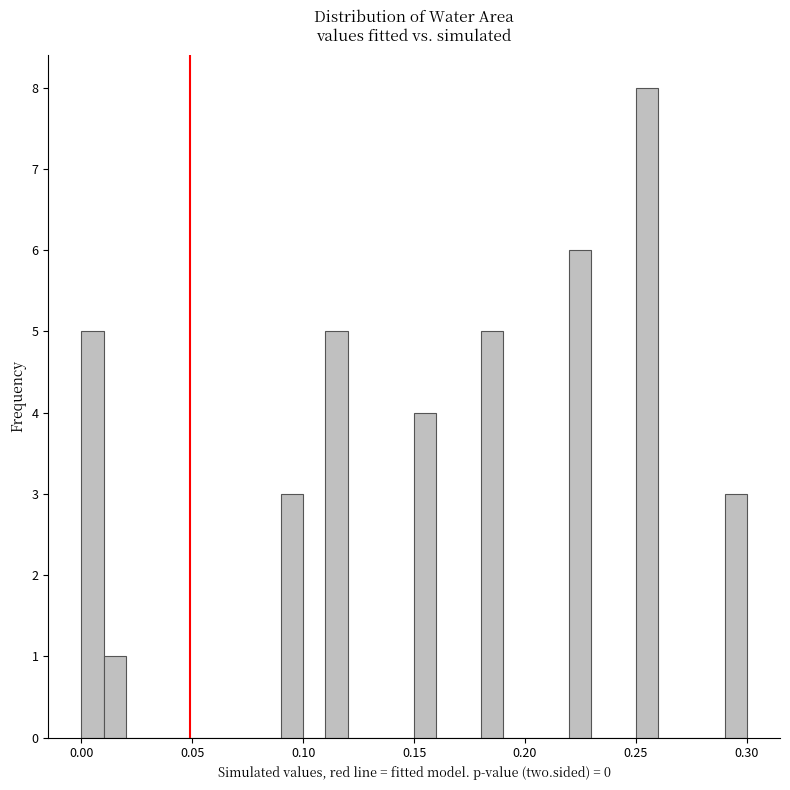

Read against the x-axis, roughly where is the centre of the tallest bar?

0.255